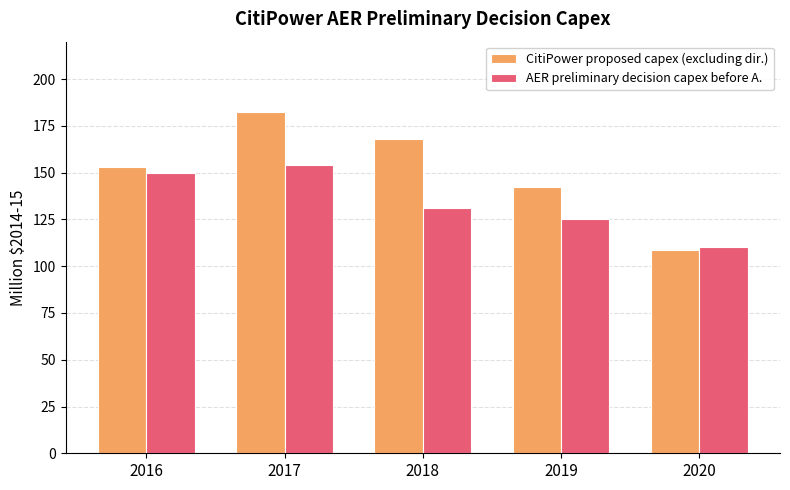

Does the chart contain any negative values?

No